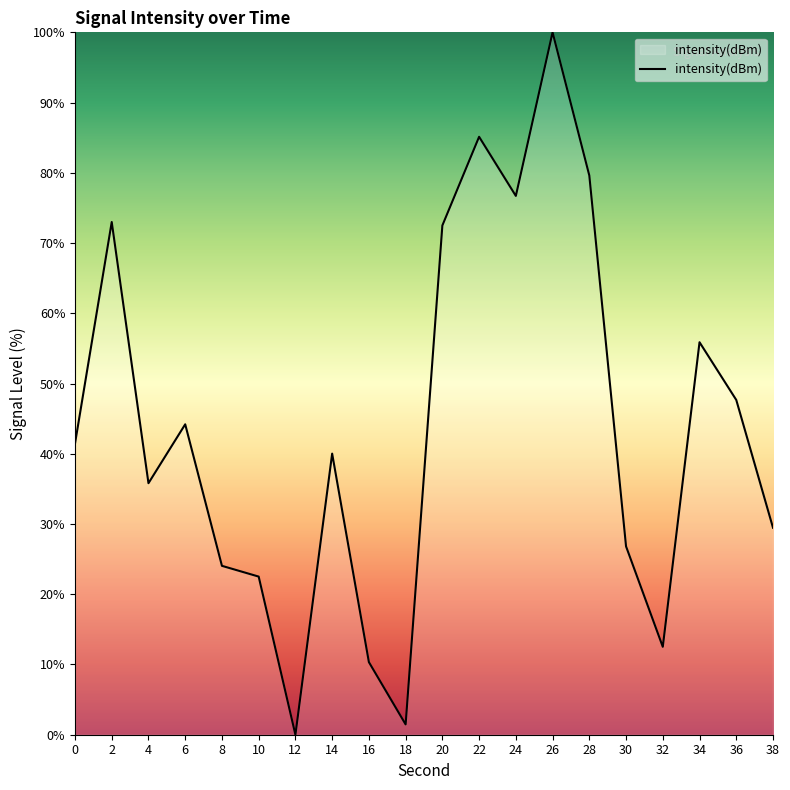

What is the change in value from 8 to 14?

+16.0